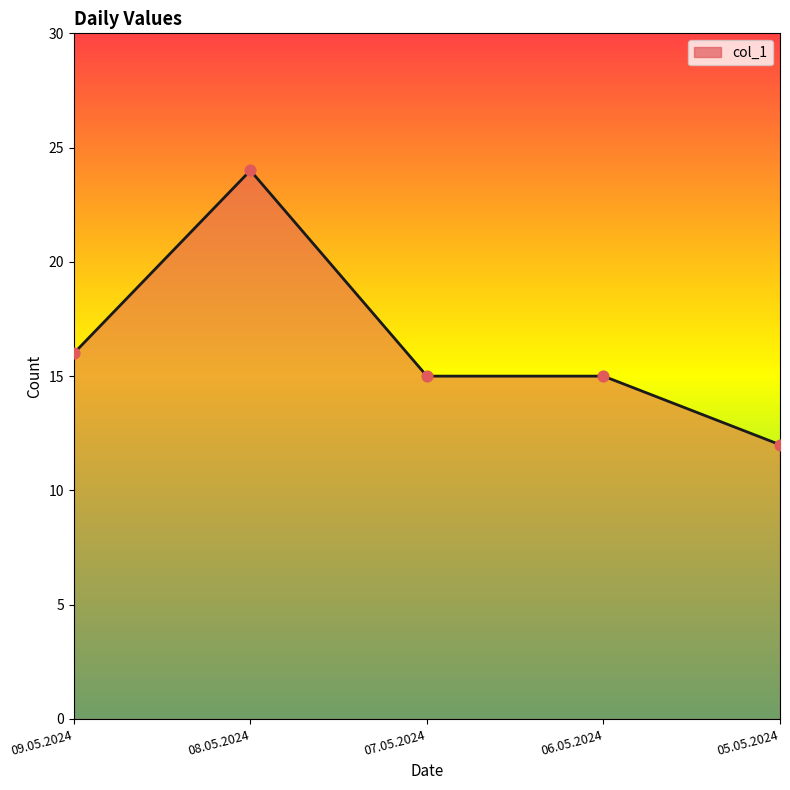

What is the change in value from 08.05.2024 to 06.05.2024?

-9